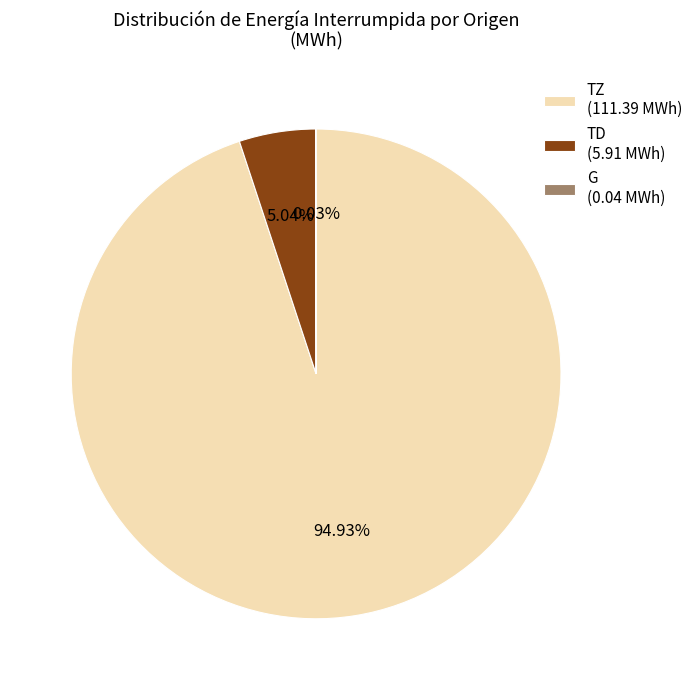

Is the sum of TZ (111.39 MWh) and TD (5.91 MWh) greater than half?

Yes